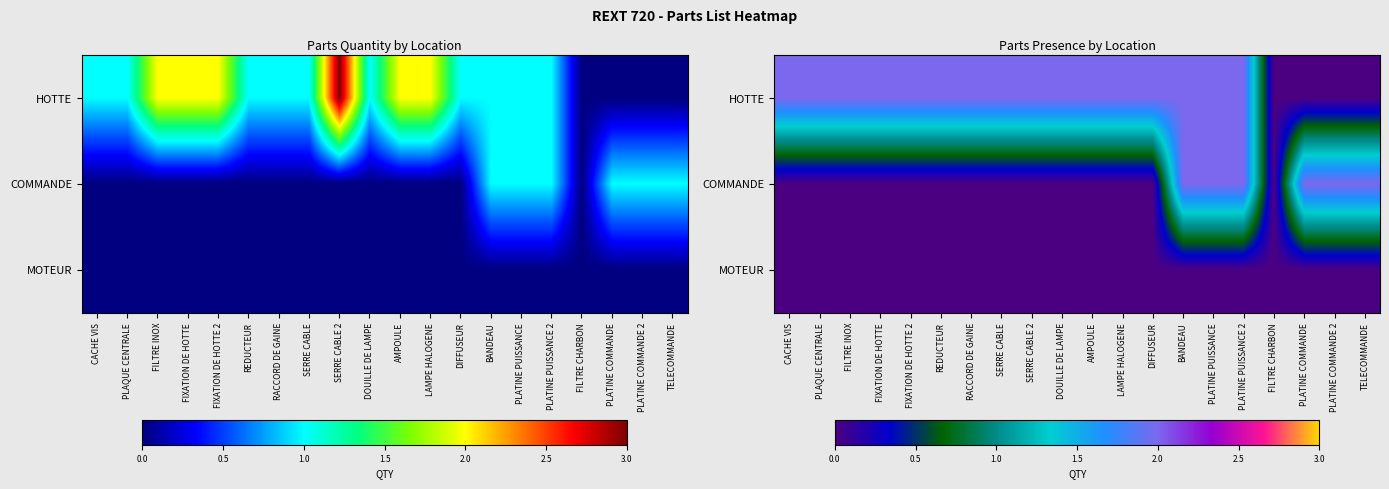

At RACCORD DE GAINE, list the series in order from smallest to largest.

COMMANDE, MOTEUR, HOTTE